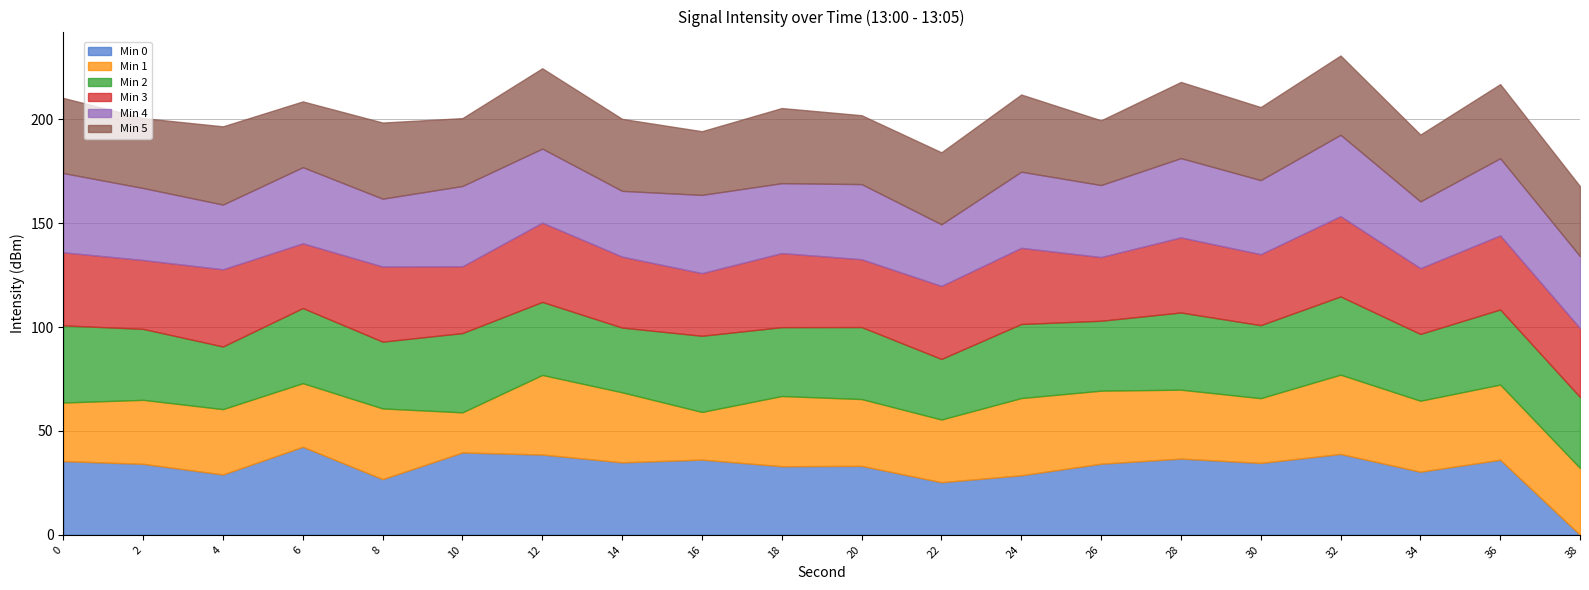

Which label corresponds to the smallest value in the chart?

38